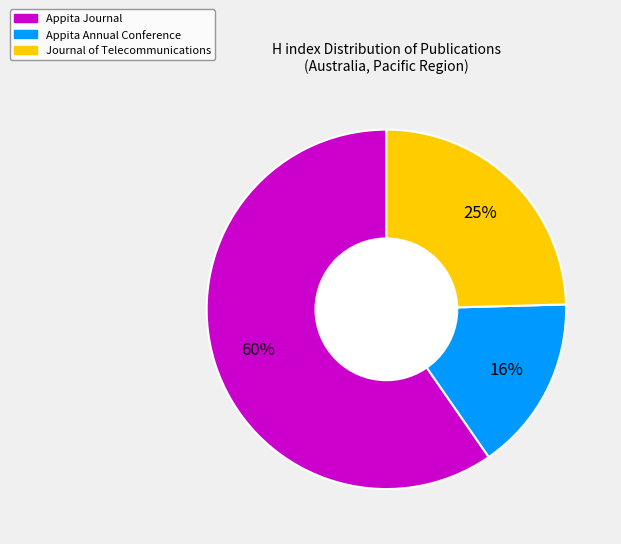

To the nearest percent, what is the average slice percentage?

33%